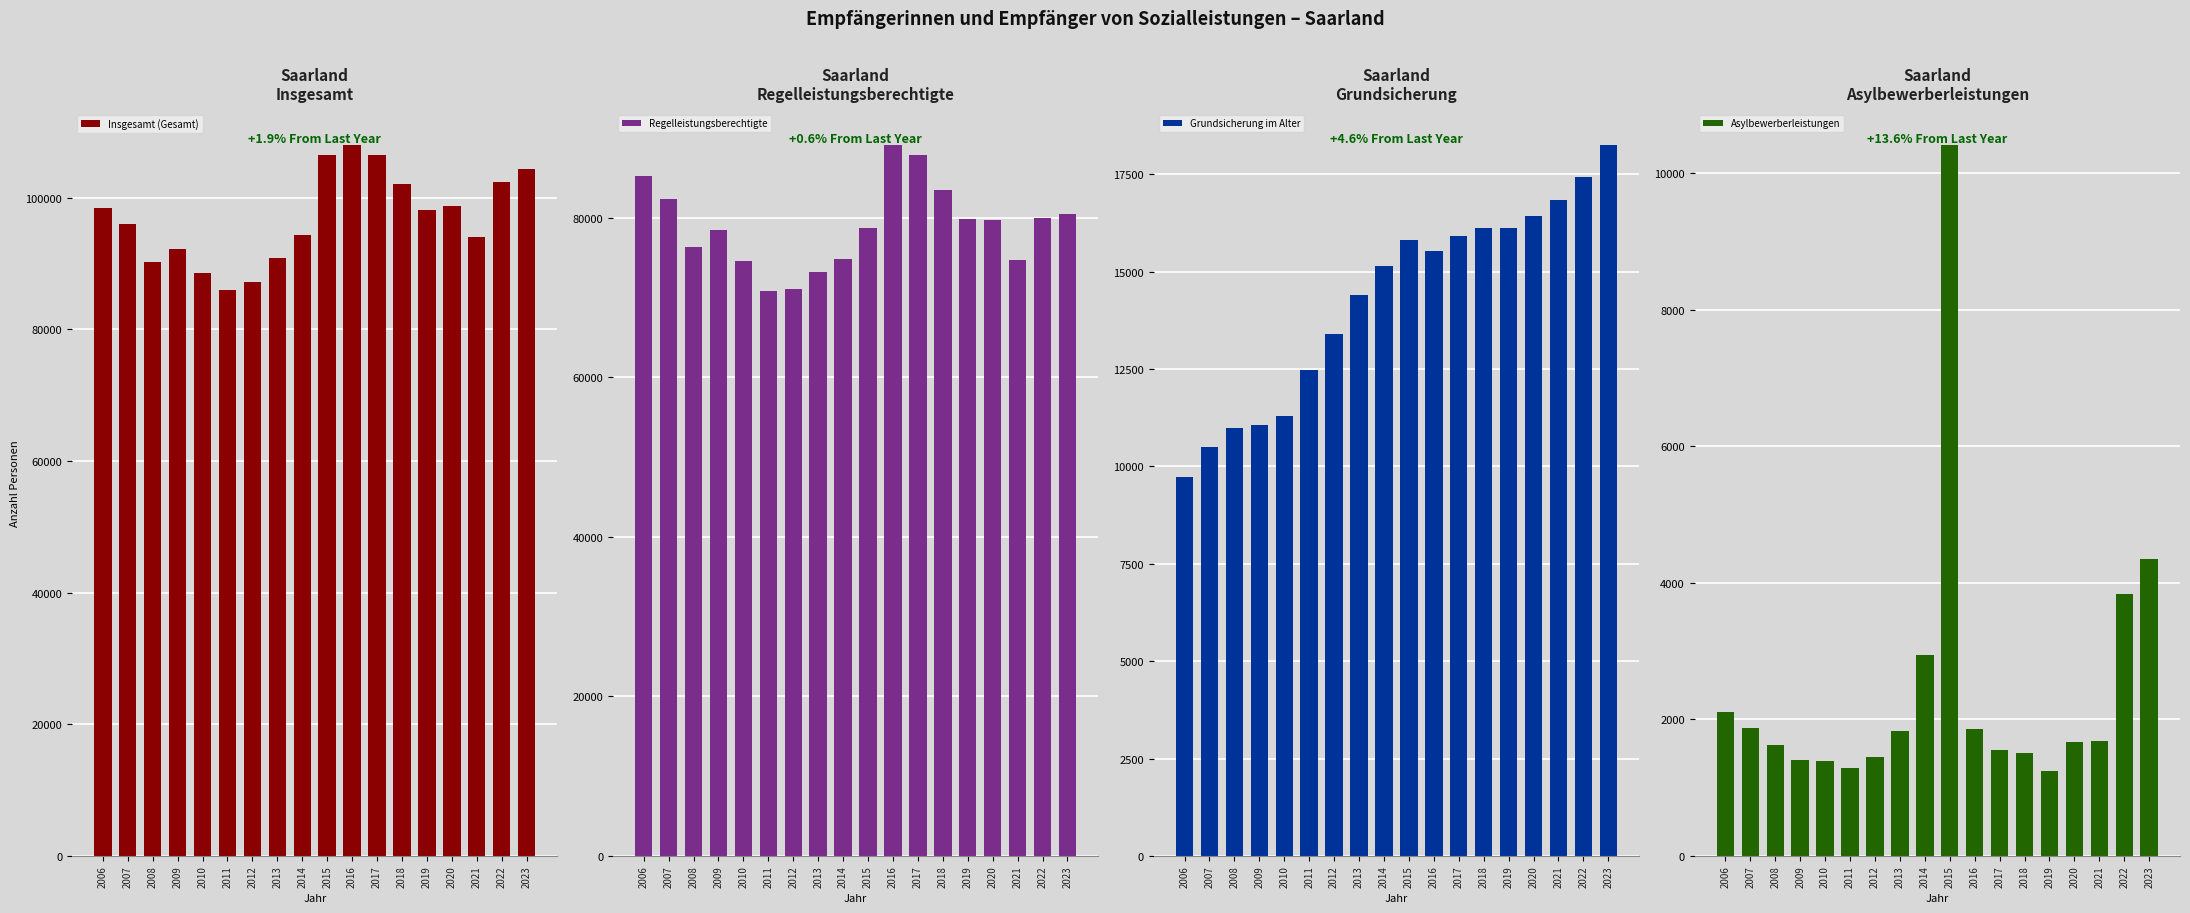

What is the value of the Insgesamt (Gesamt) bar at the 1st from the left?

98410